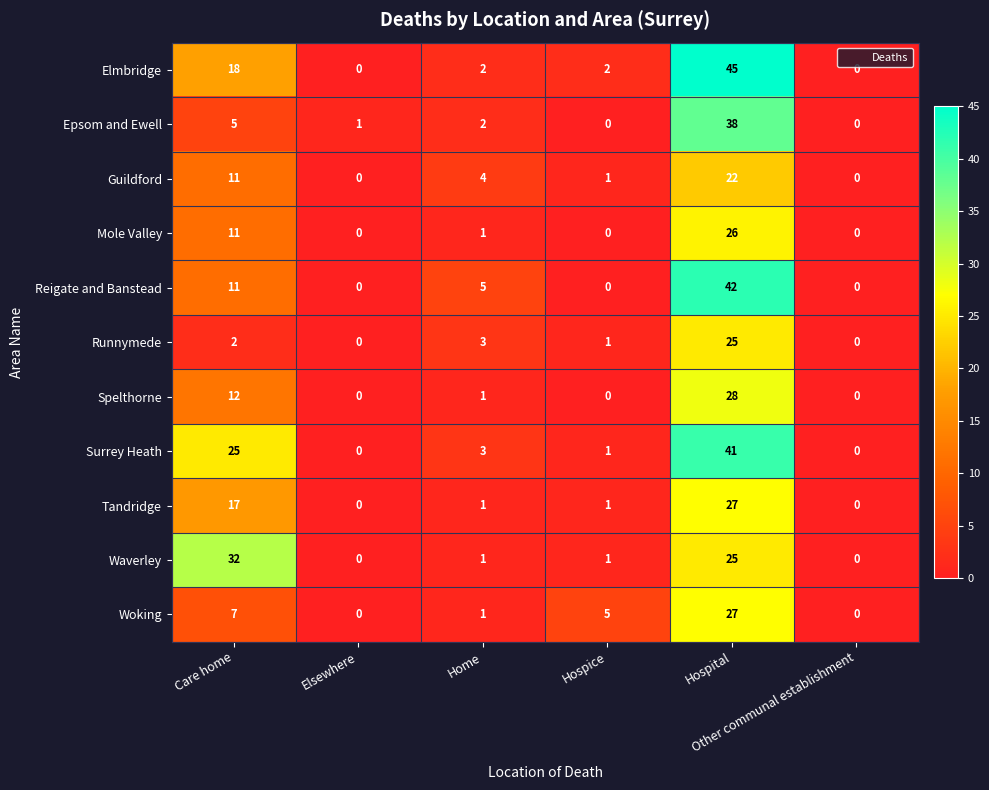

Which series has the largest range (max minus min)?

Elmbridge